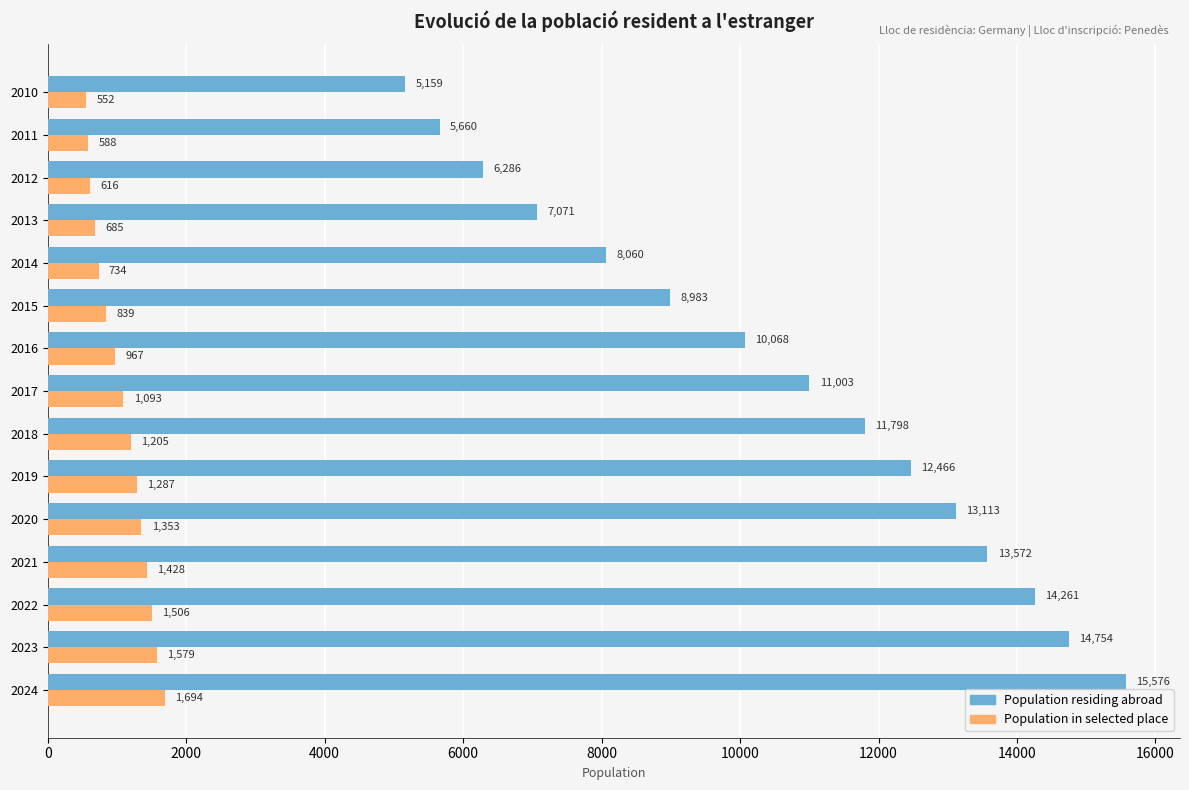

What is the highest value of the Population residing abroad series?

15576